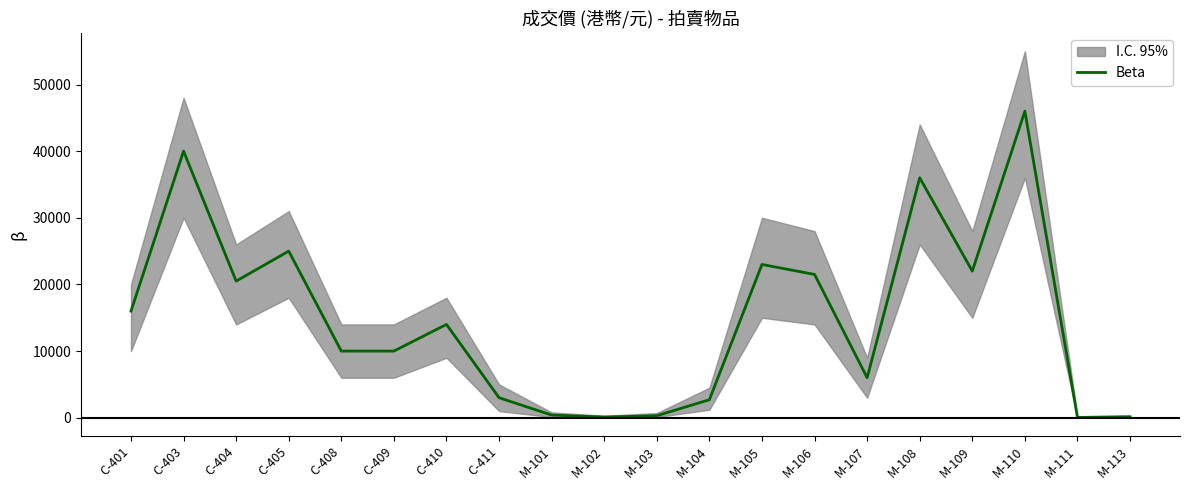

What is the sum of the values at M-113 and M-103?

400